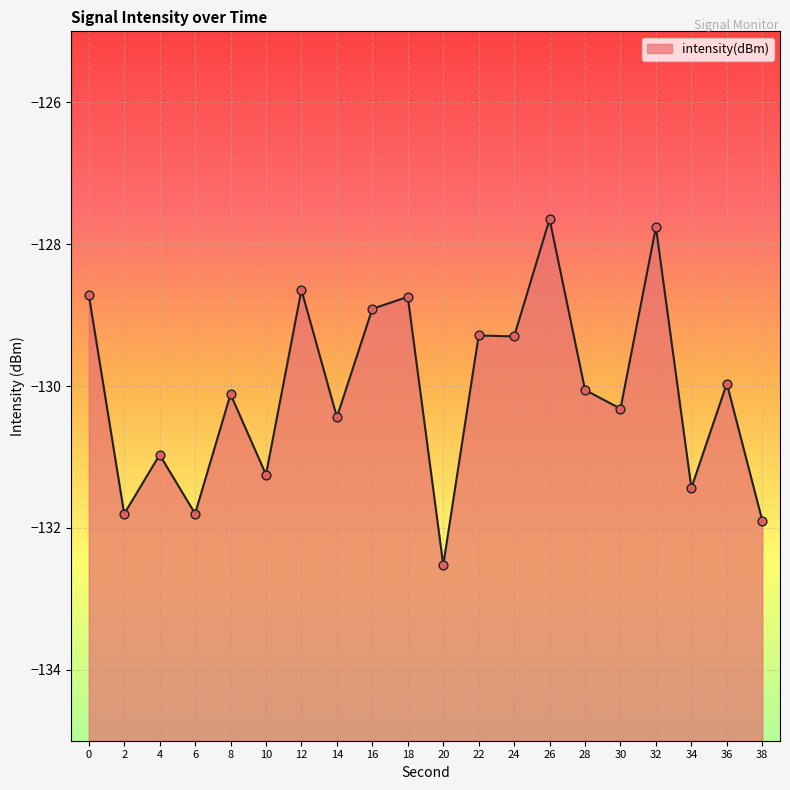

Which has a higher value, 8 or 30?

8